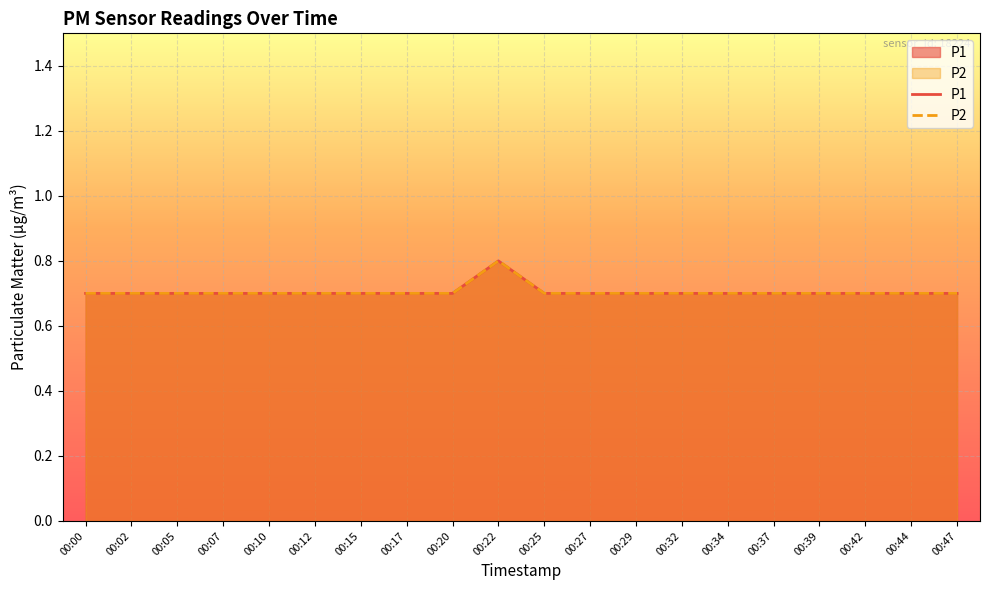

The P1 series shows 0.7 at 00:15. True or false?

True